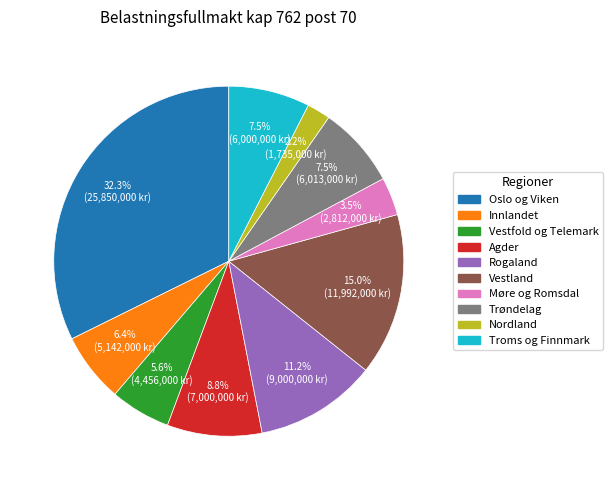

The Vestfold og Telemark slice represents 6% of the pie. True or false?

True